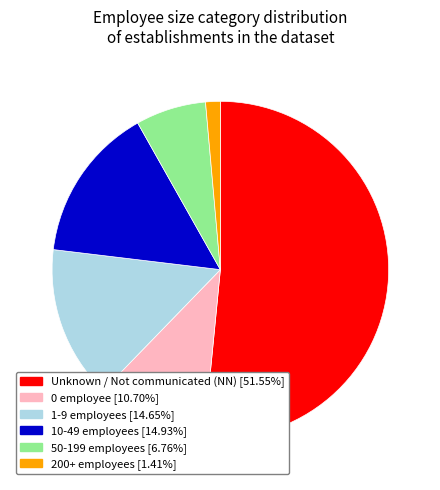

Count the number of slices in the pie.

6